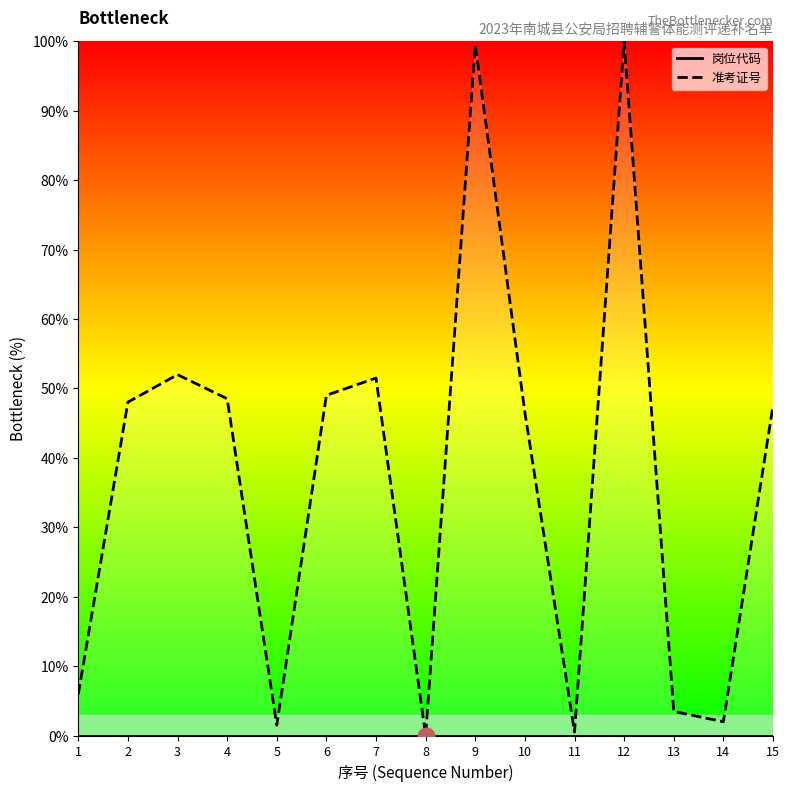

Between 4 and 12, which series saw the biggest shift?

准考证号